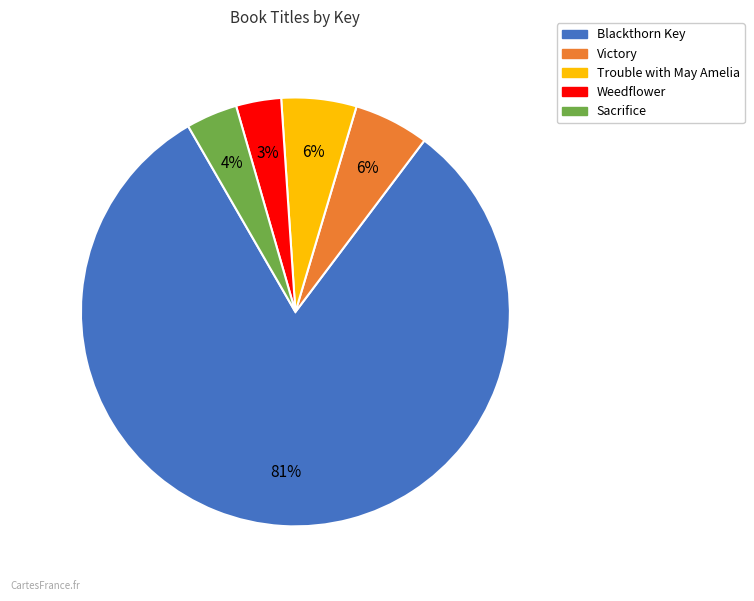

True or false: Trouble with May Amelia accounts for 18% of the total.

False